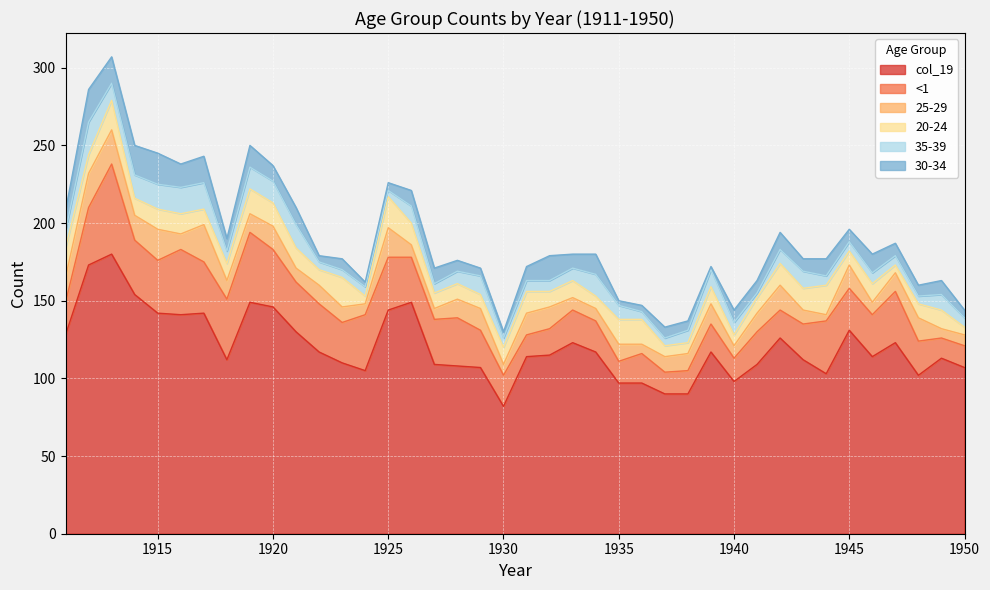

What is the difference between the 30-34 values at 1949 and 1930?

5